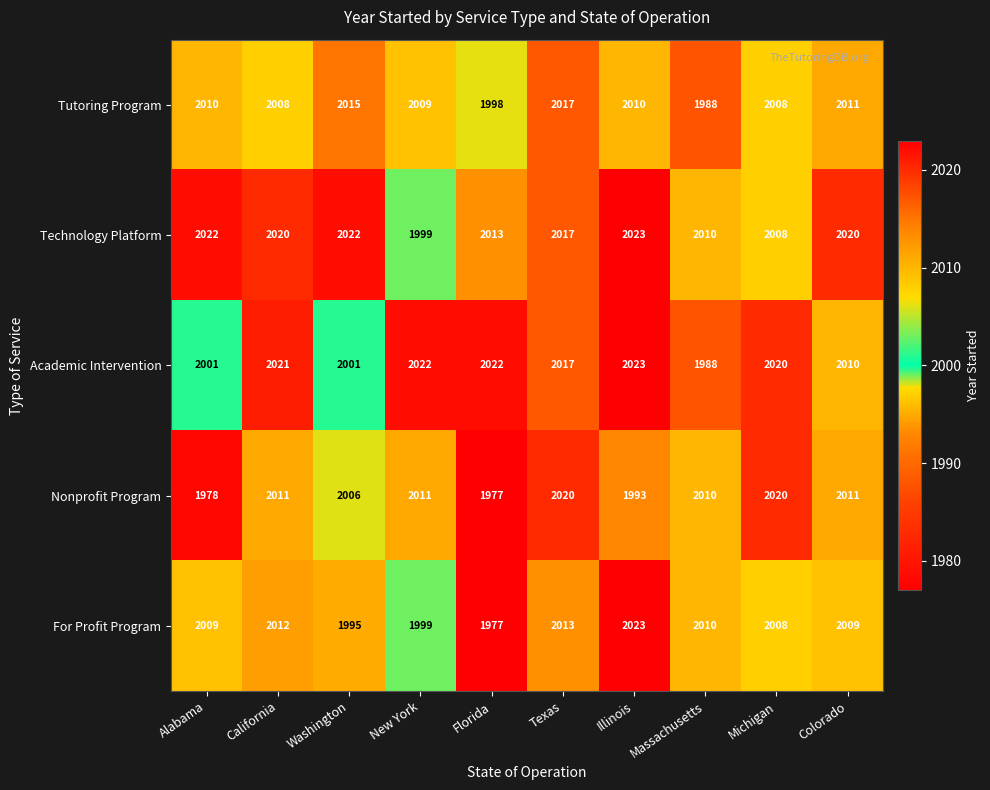

Count the number of categories in the chart.

10